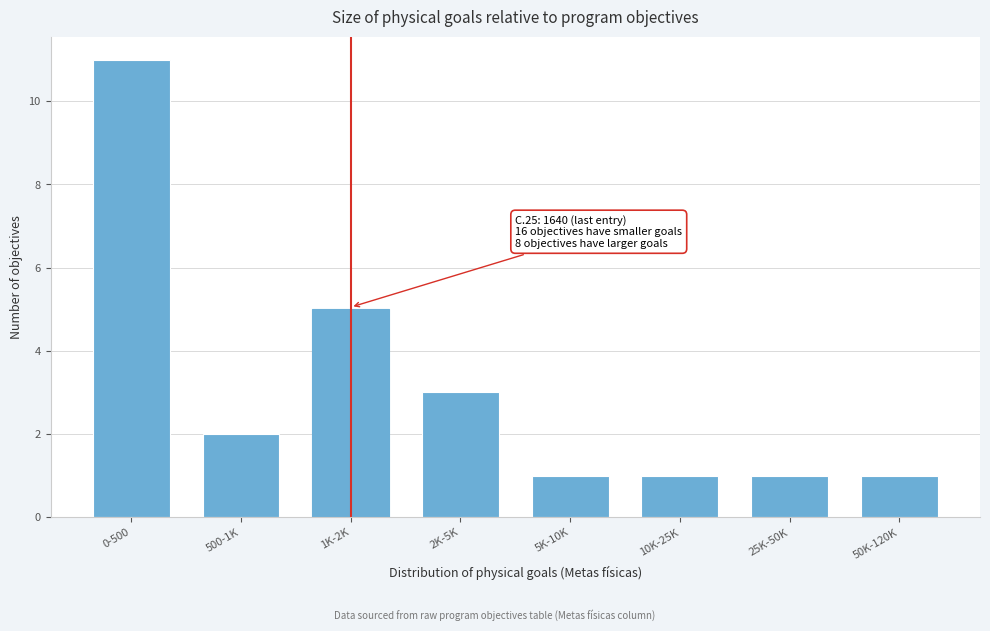

Reading left to right, list all the values displayed in this chart.

0-500=11	500-1K=2	1K-2K=5	2K-5K=3	5K-10K=1	10K-25K=1	25K-50K=1	50K-120K=1